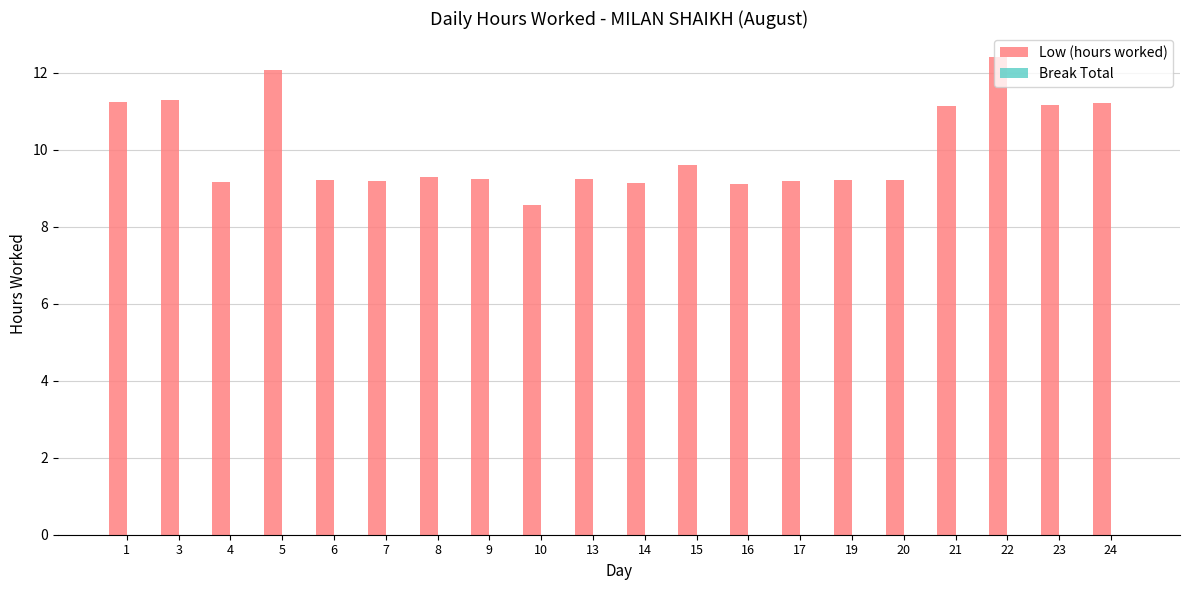

Which has a higher value, 14 or 21?

21